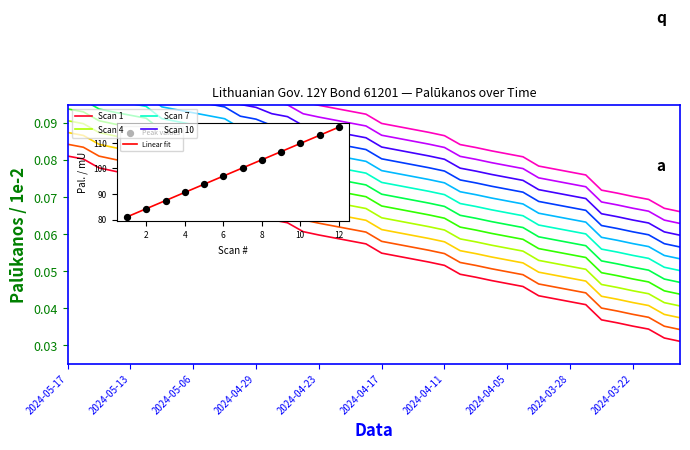

Between 2024-05-03 and 2024-04-05, which is larger?

2024-05-03